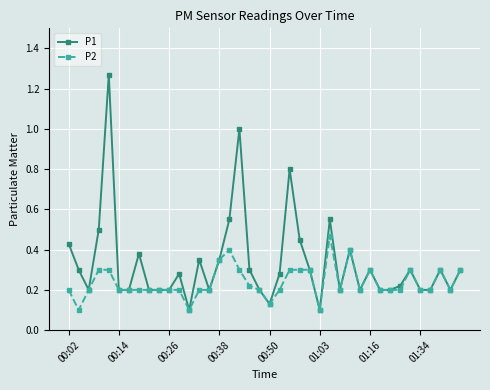

List the series in order of their overall mean, lowest first.

P2, P1